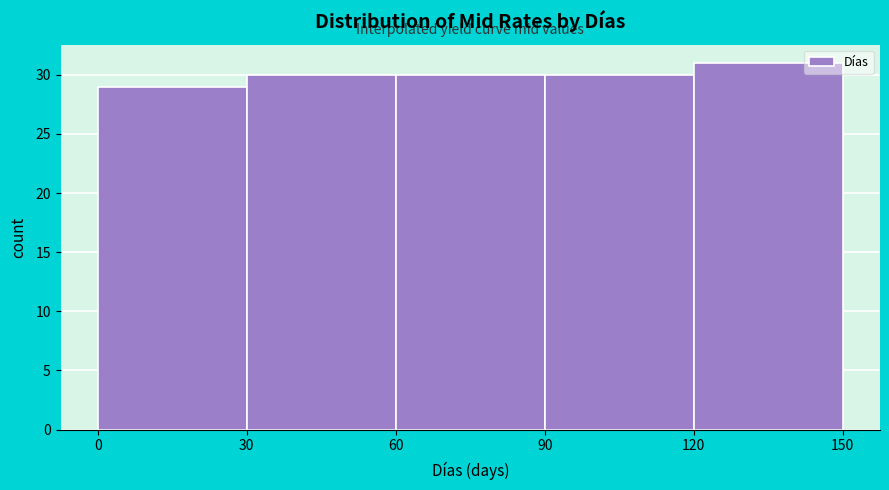

Reading left to right, list every bar in this chart as the range it spans on the x-axis followed by its height. The values are not printed on the chart, so give them approximately, as read against the axis.

0 to 30: 29
30 to 60: 30
60 to 90: 30
90 to 120: 30
120 to 150: 31